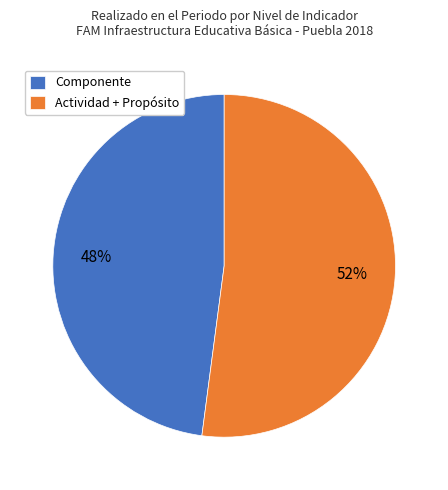

Which slice is the smallest?

Componente